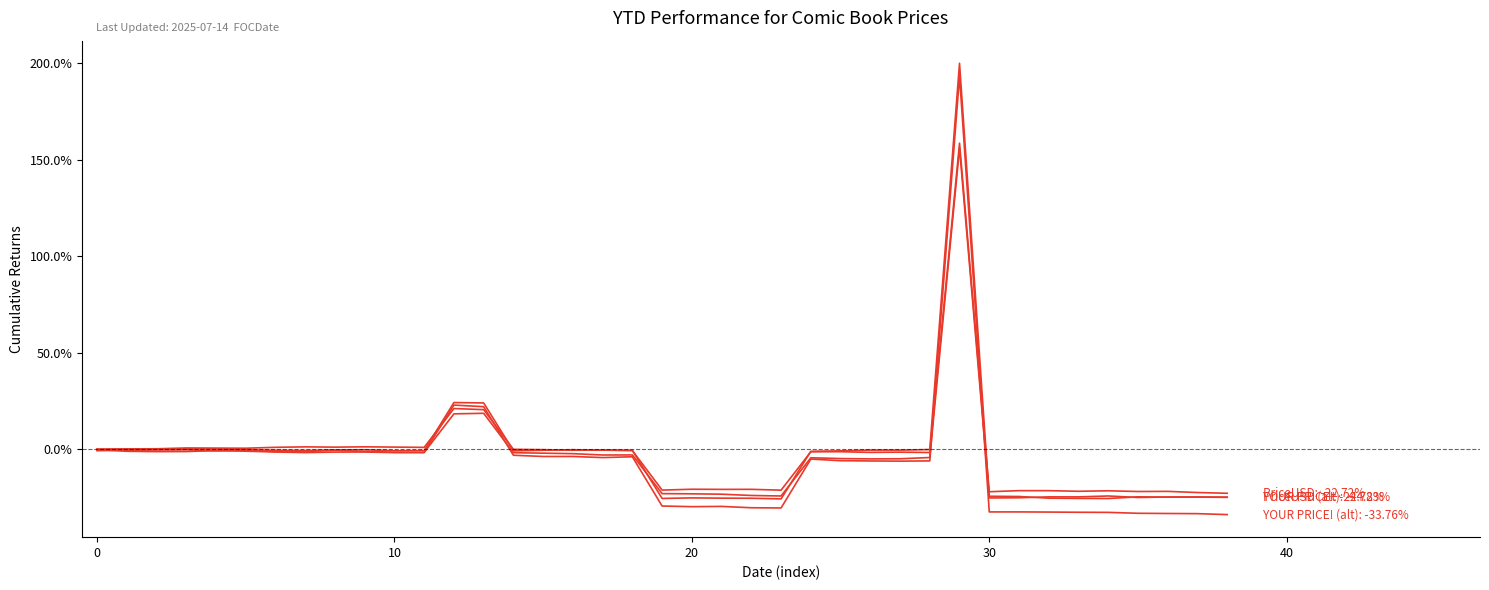

Does the chart display data point markers on the line(s)?

No